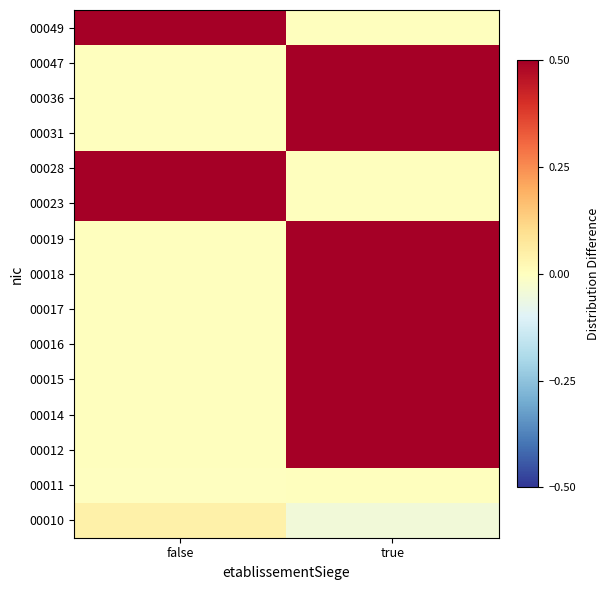

At which category is the sum across all series the highest?

true